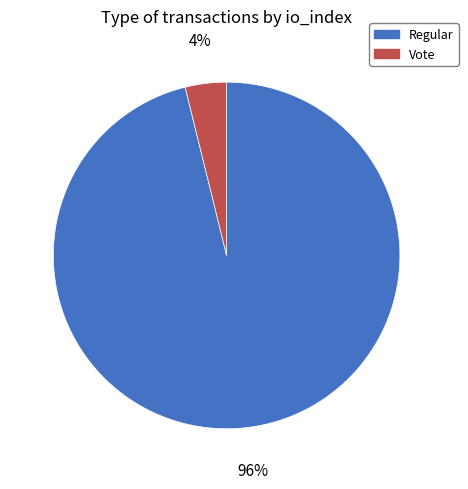

What is the smallest slice in the pie chart?

Vote